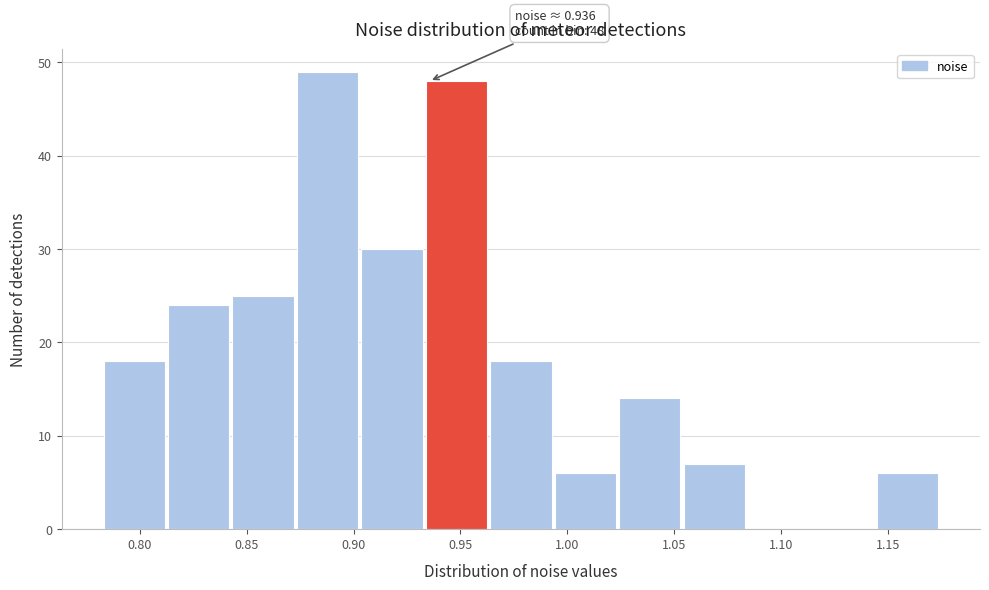

Which range on the x-axis has the tallest bar?

0.875 to 0.905